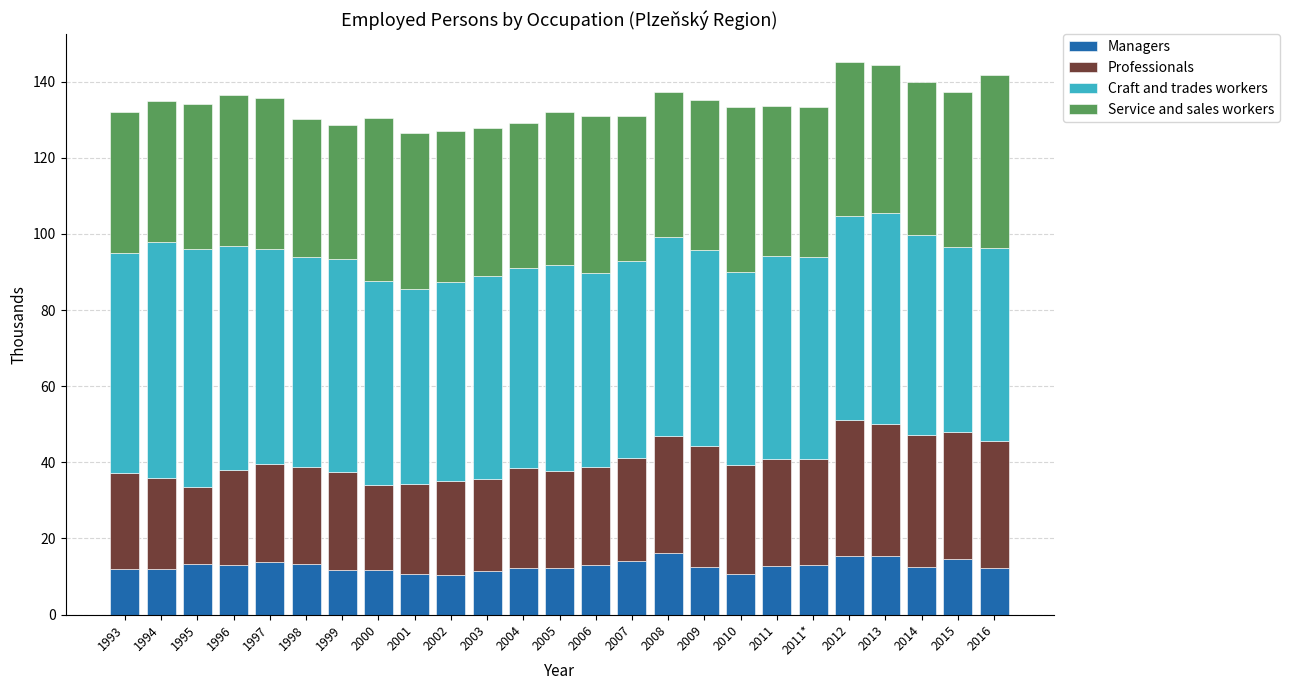

What is the highest value of the Managers series?

16.1